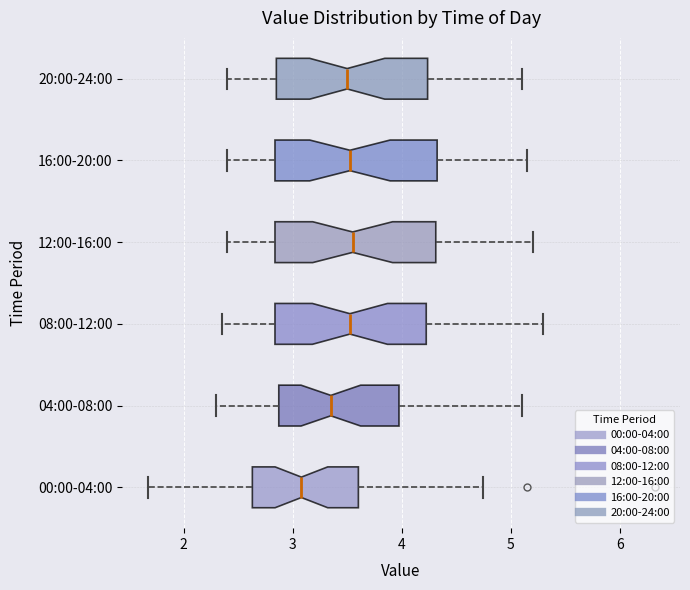

Reading bottom to top, read every box against the x-axis: the position of its median line, the range the box covers, and the ends of its whiskers. The values are not printed on the chart, so give them approximately, as read against the axis.

00:00-04:00: median 3.1, box 2.6 to 3.6, whiskers 1.7 to 4.8
04:00-08:00: median 3.4, box 2.9 to 4.0, whiskers 2.3 to 5.1
08:00-12:00: median 3.5, box 2.8 to 4.2, whiskers 2.4 to 5.3
12:00-16:00: median 3.6, box 2.8 to 4.3, whiskers 2.4 to 5.2
16:00-20:00: median 3.5, box 2.8 to 4.3, whiskers 2.4 to 5.2
20:00-24:00: median 3.5, box 2.9 to 4.2, whiskers 2.4 to 5.1